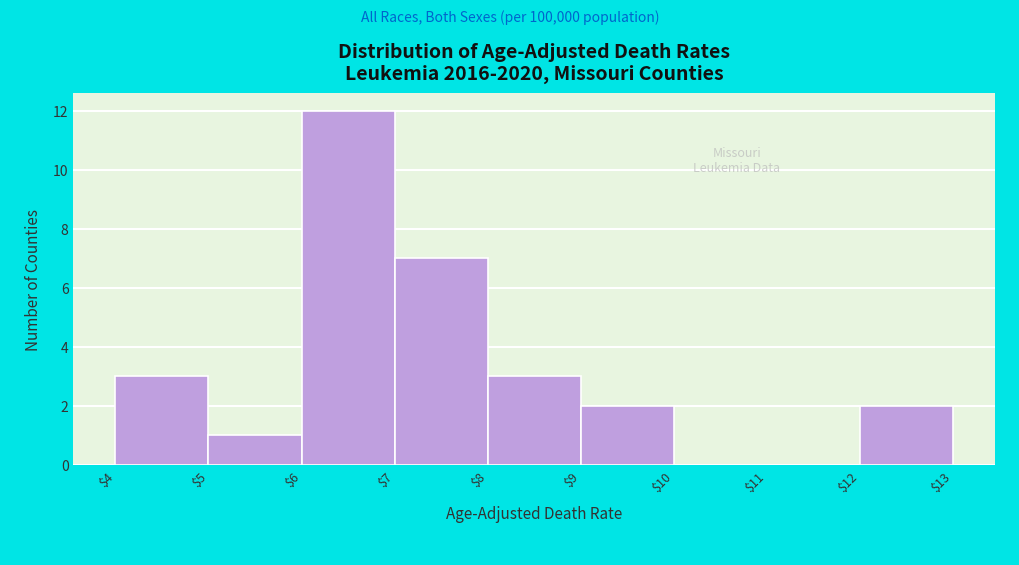

Reading left to right, transcribe this chart: for each bar, give the range it covers on the x-axis and its height. The values are not printed on the chart, so give them approximately, as read against the axis.

$4 to $5: 3
$5 to $6: 1
$6 to $7: 12
$7 to $8: 7
$8 to $9: 3
$9 to $10: 2
$10 to $11: 0
$11 to $12: 0
$12 to $13: 2